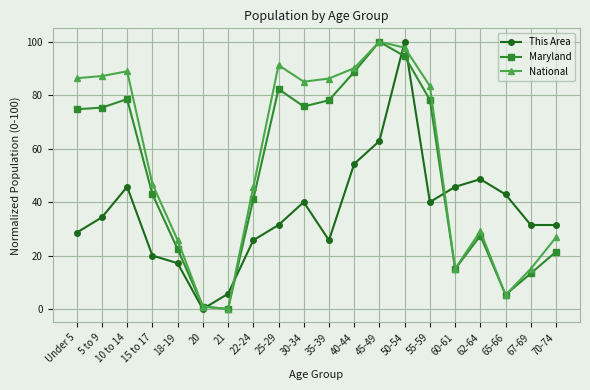

What is the difference between the maximum and minimum values in the National series?

100.0